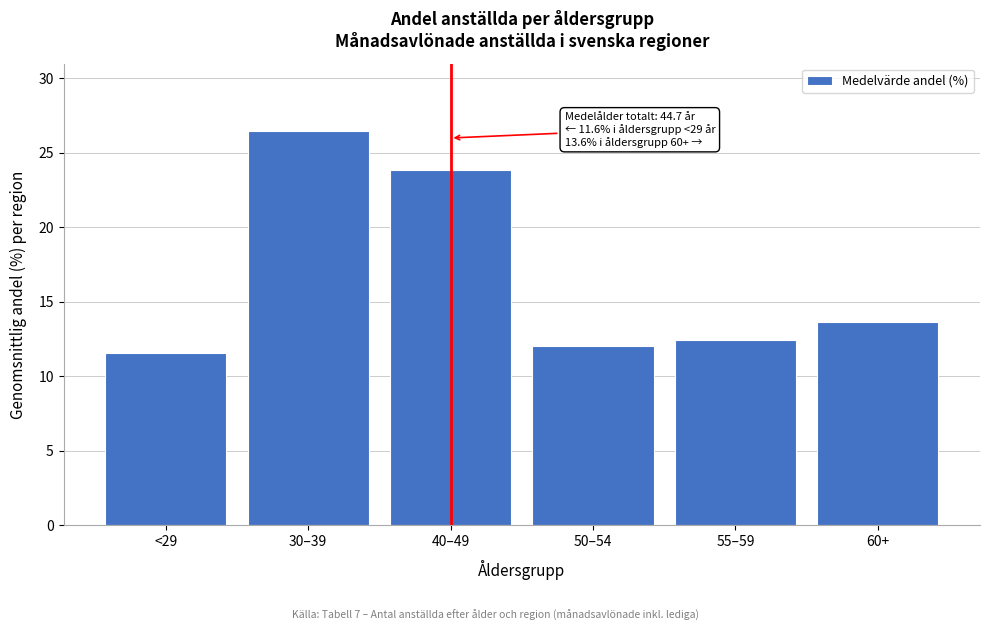

Reading left to right, what are all the values shown in this chart?

11.6	26.5	23.9	12.0	12.4	13.6